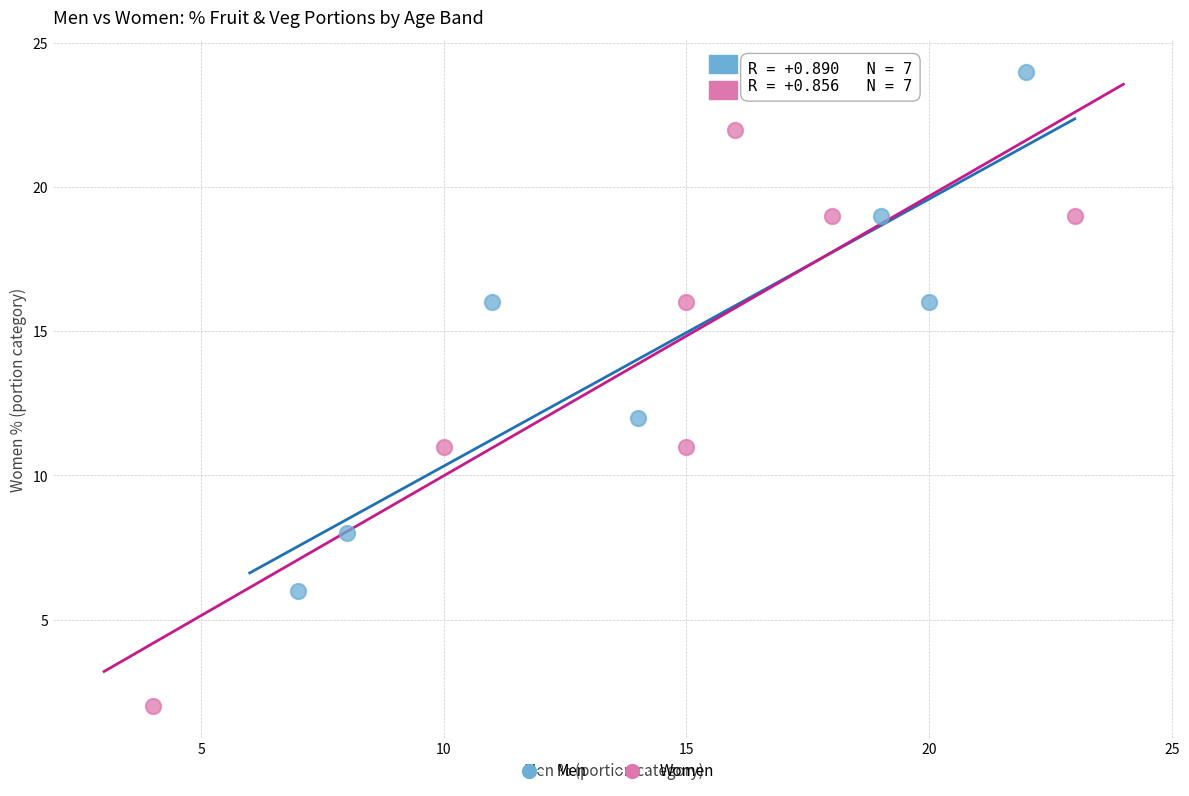

Which series contains the highest Y value?

Men